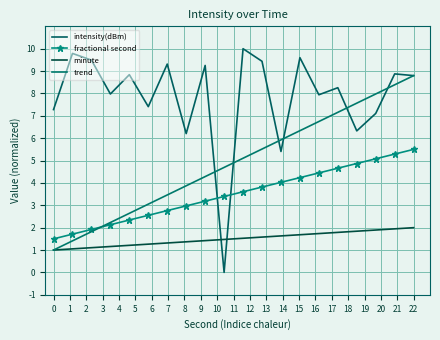

True or false: intensity(dBm) and trend intersect in this chart.

True